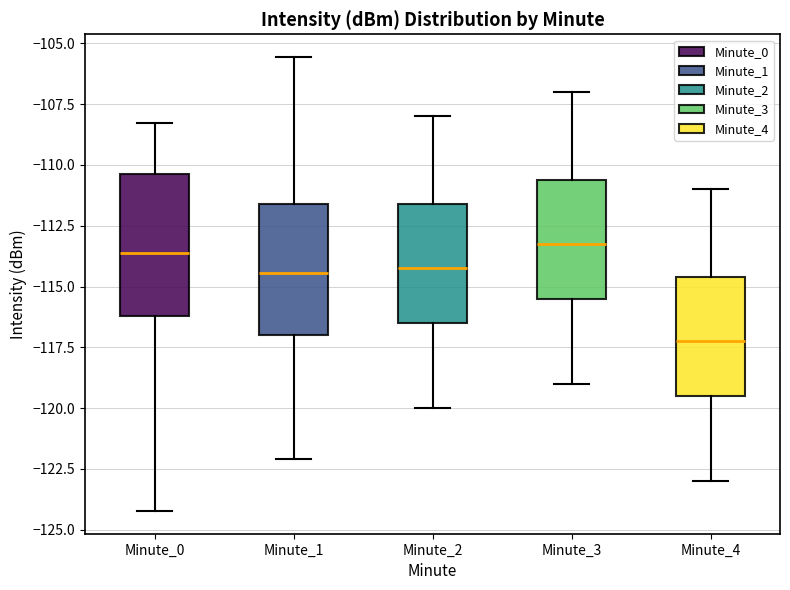

Where is the lower edge of the box for Minute_2 on the y-axis? The values are not printed on the chart, so give them approximately, as read against the axis.

-116.5